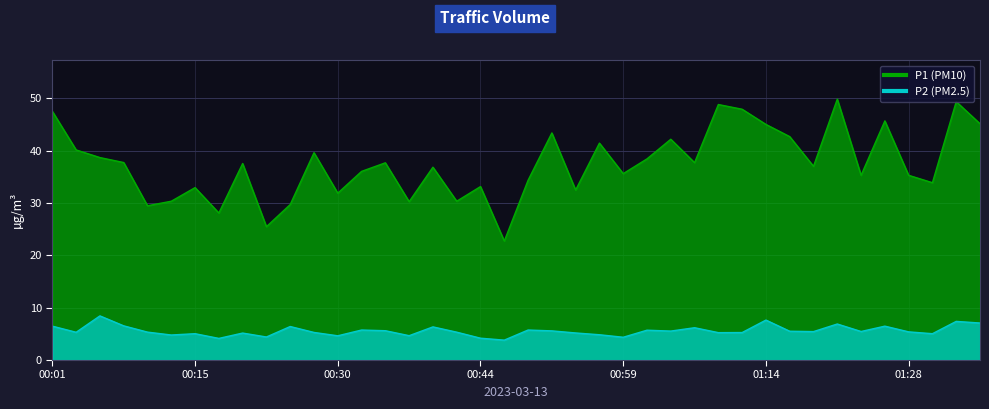

Where is the first local maximum for P1?

00:15